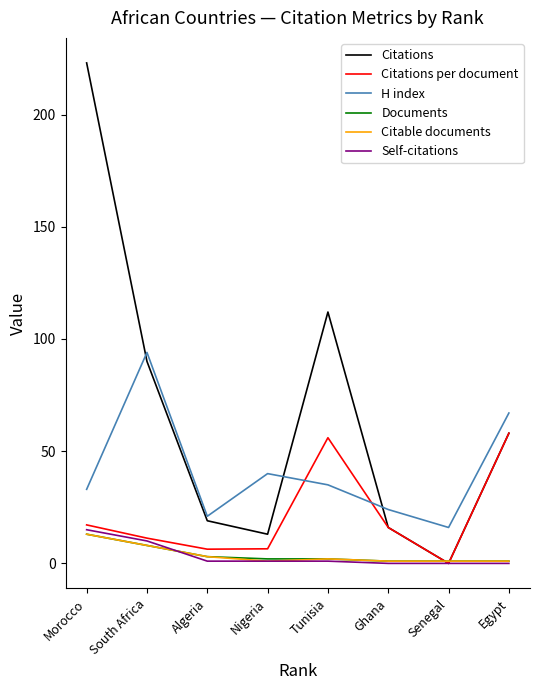

Where is H index nearest to the value 55?

Egypt